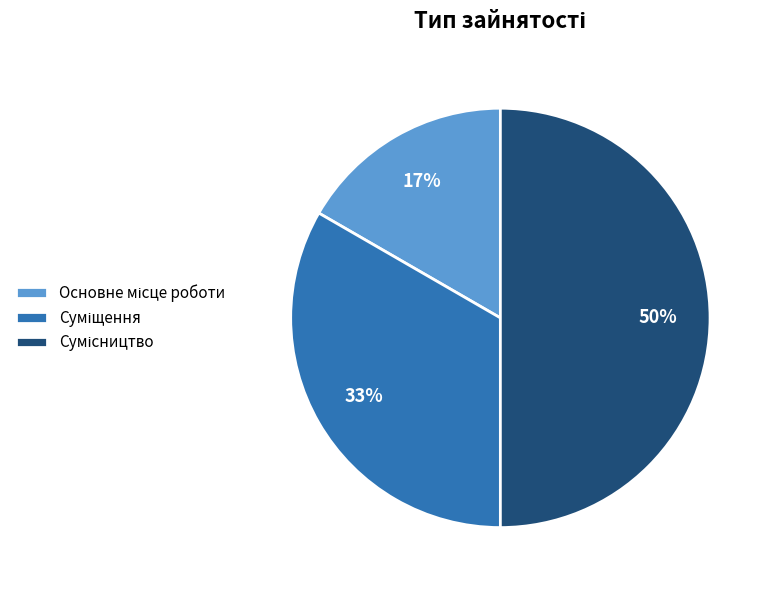

To the nearest percent, what is the average slice percentage?

33%